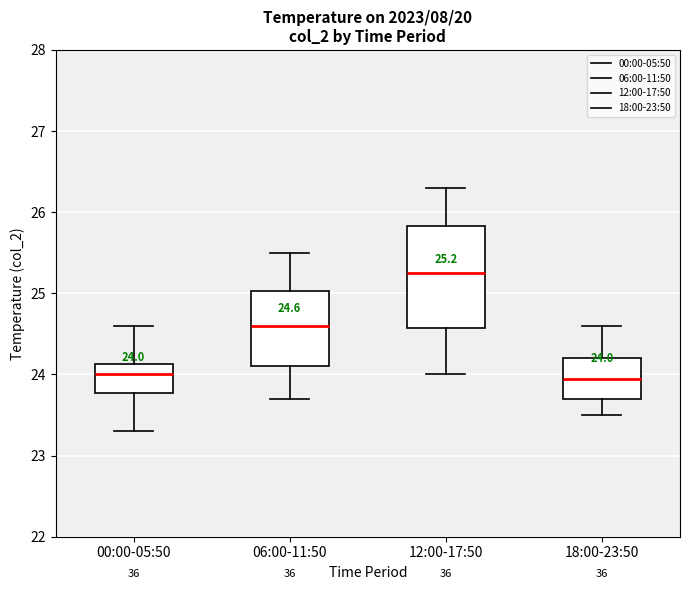

Which box has the highest median line?

12:00-17:50